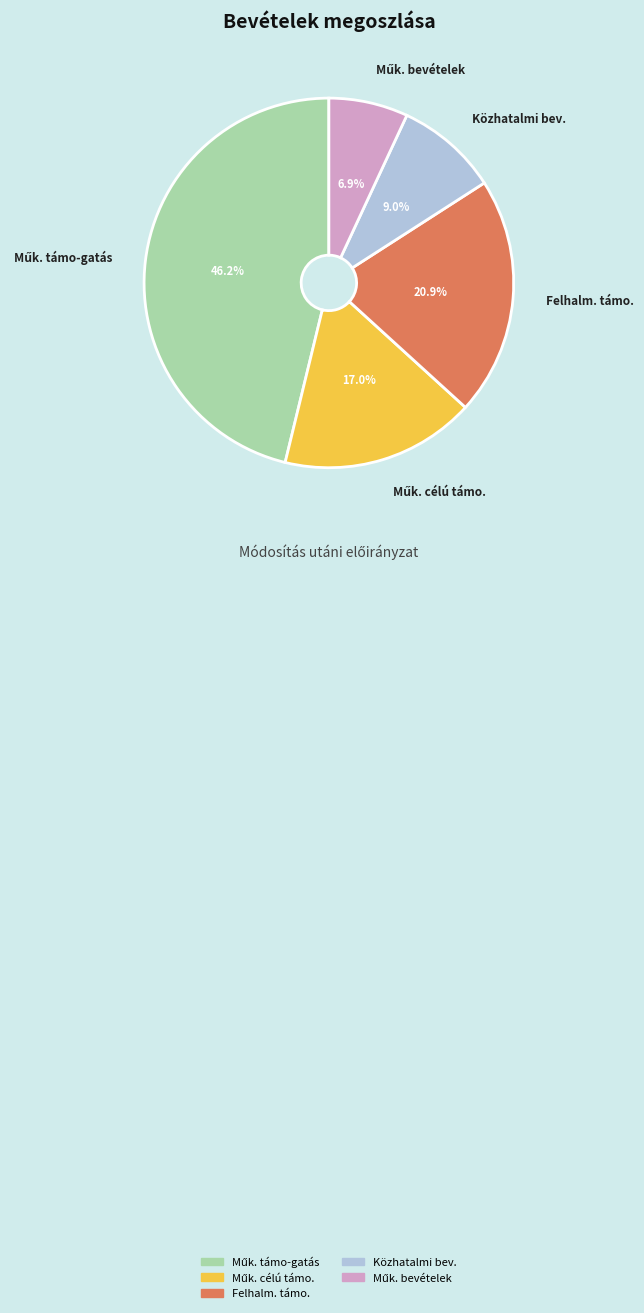

Is there a majority slice in this chart?

No